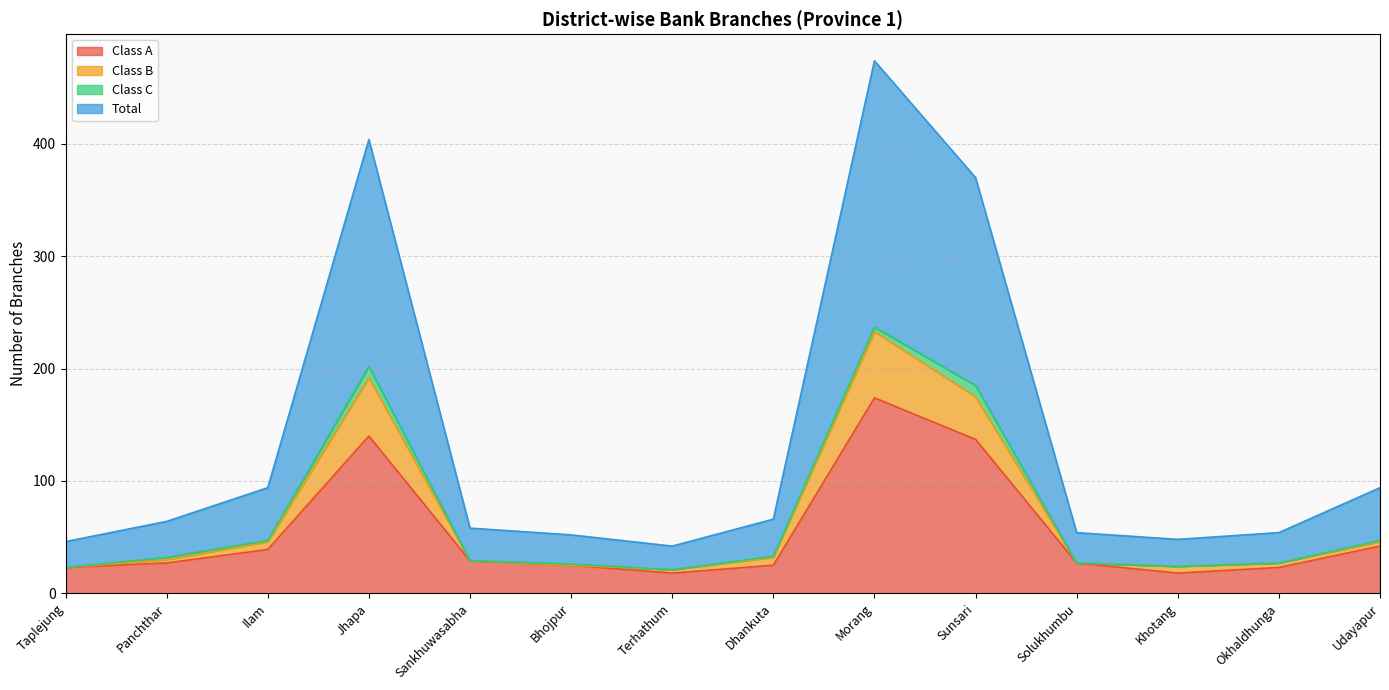

True or false: Class B has more than 0 points higher than both neighbors.

True